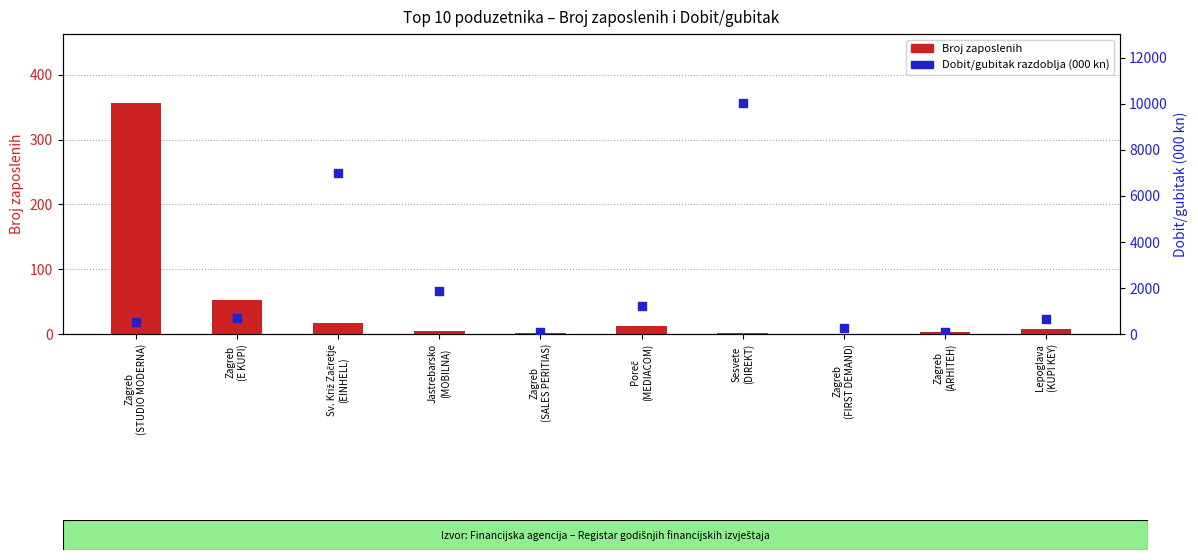

What is the total value across all series at Zagreb
(SALES PERITIAS)?

76